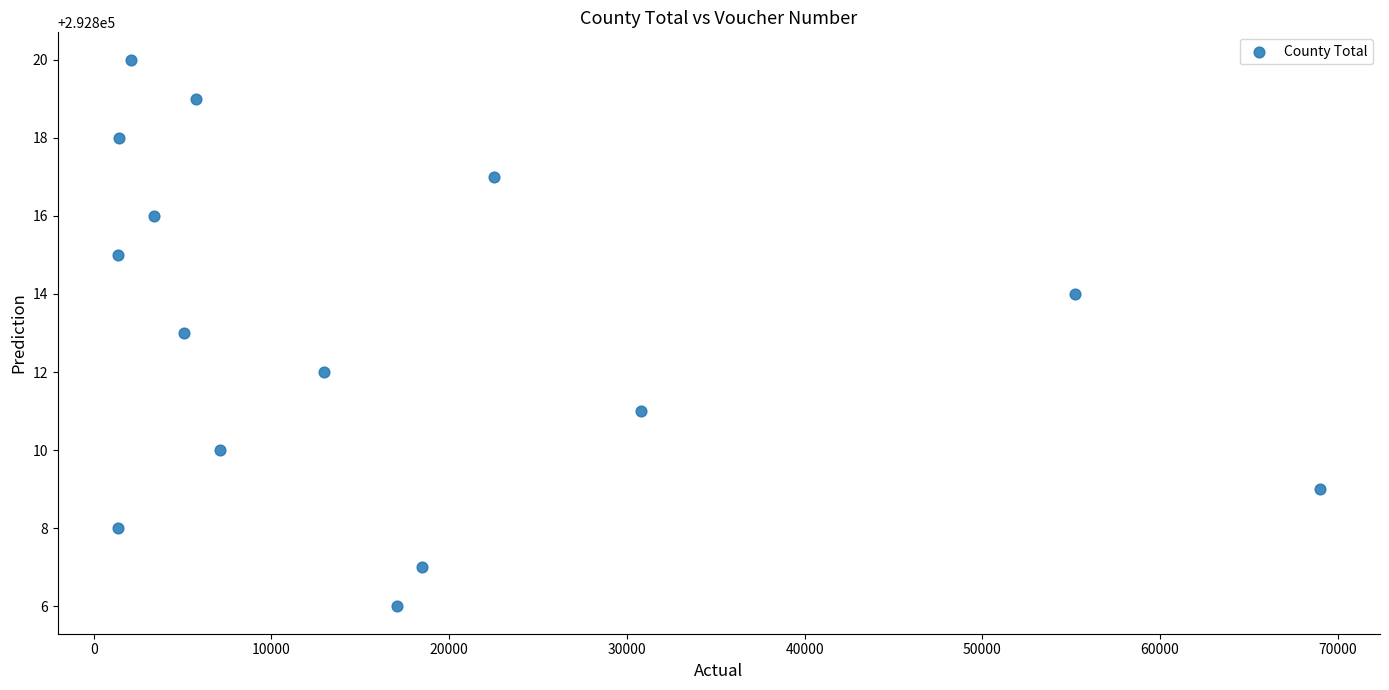

What is the range of Y values (max minus min)?

14